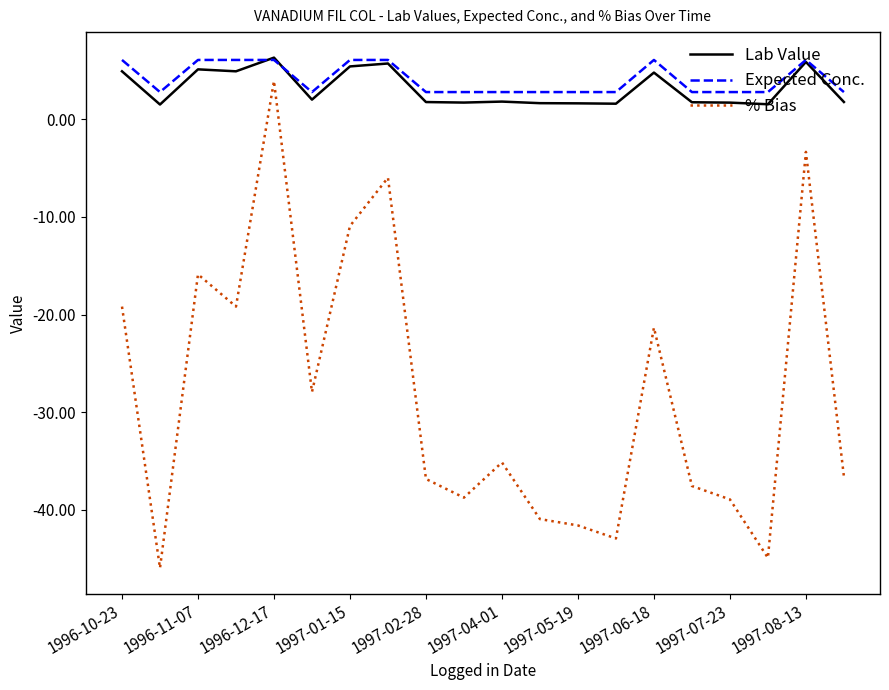

How many lines are shown in the chart?

3